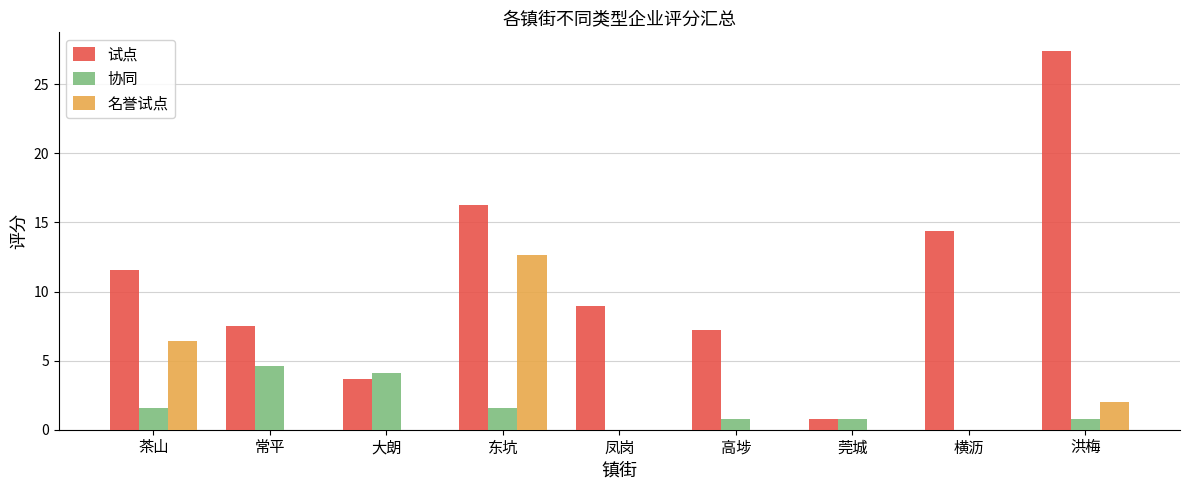

Between 大朗 and 凤岗, which series saw the biggest shift?

试点